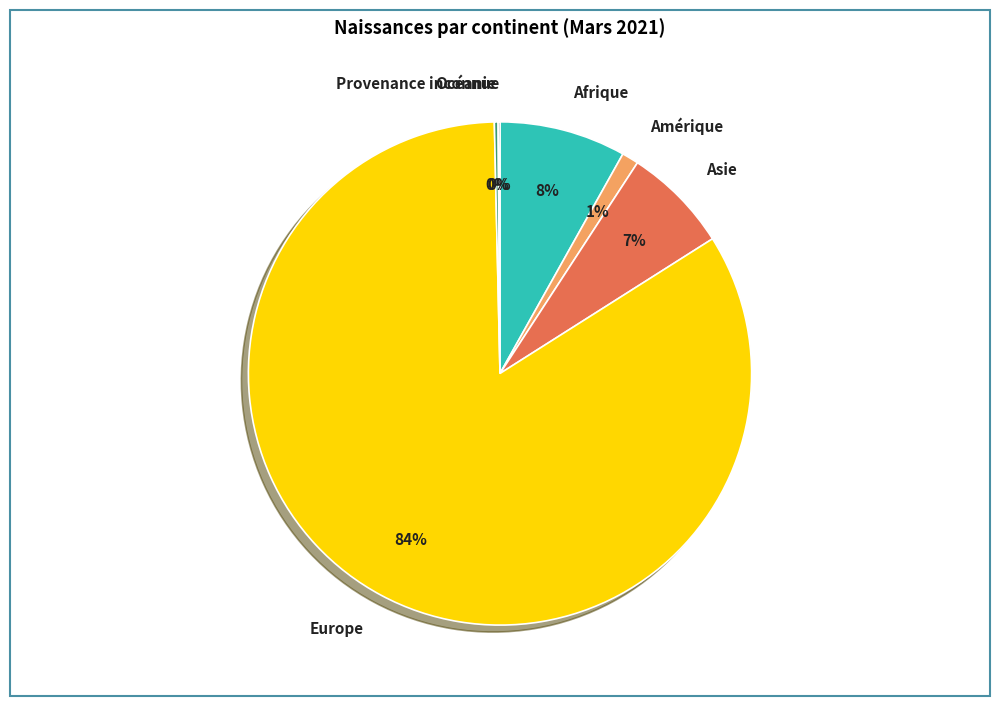

What percentage is the Afrique slice, to the nearest percent?

8%